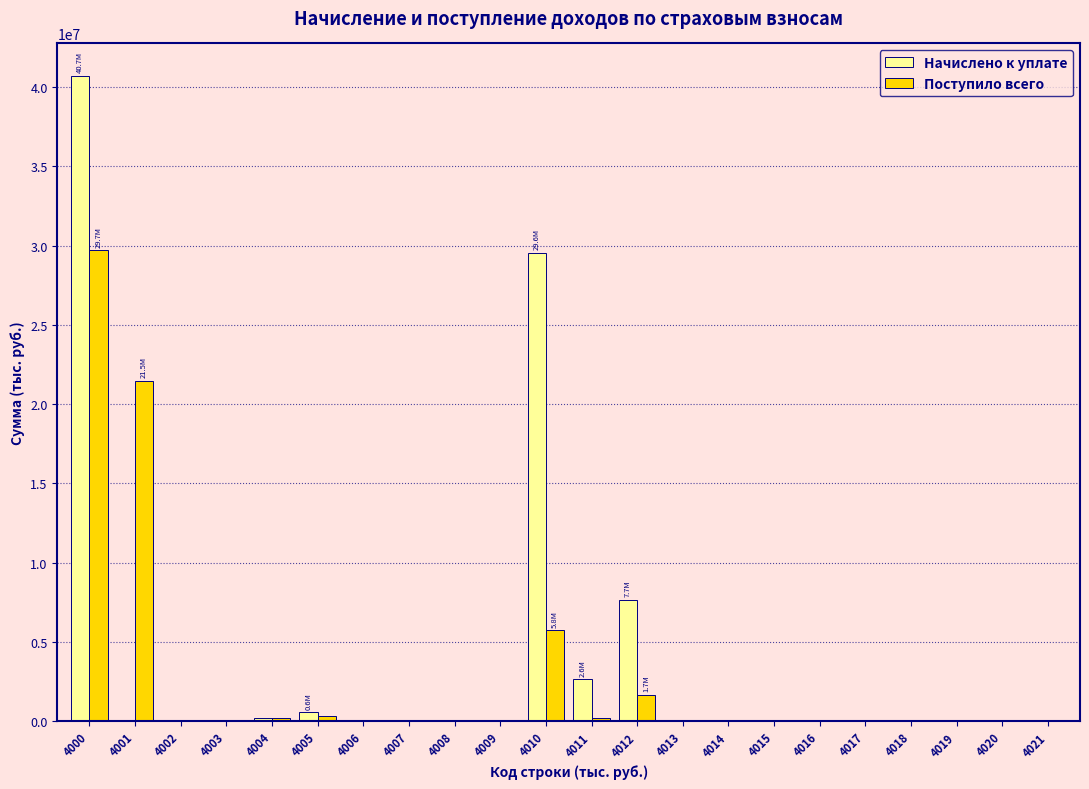

What is the sum of all Начислено к уплате values?

81439908